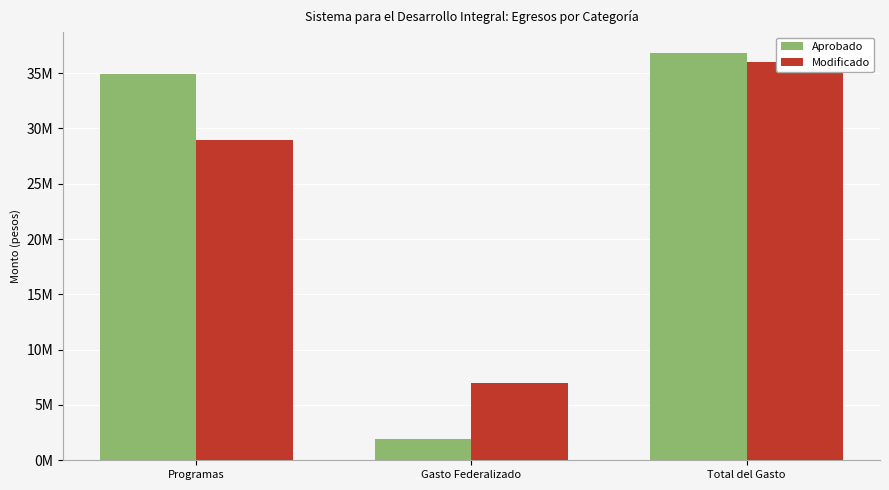

The value of Modificado at Programas is 9472454.7. True or false?

False